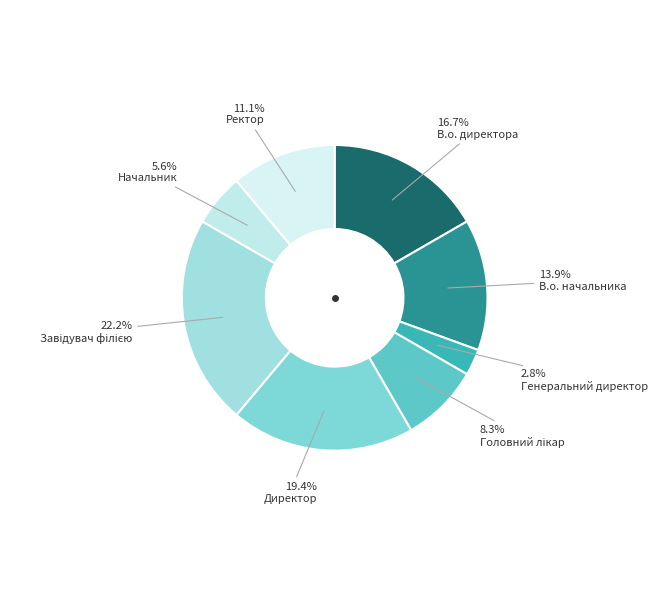

Count the number of slices in the pie.

8